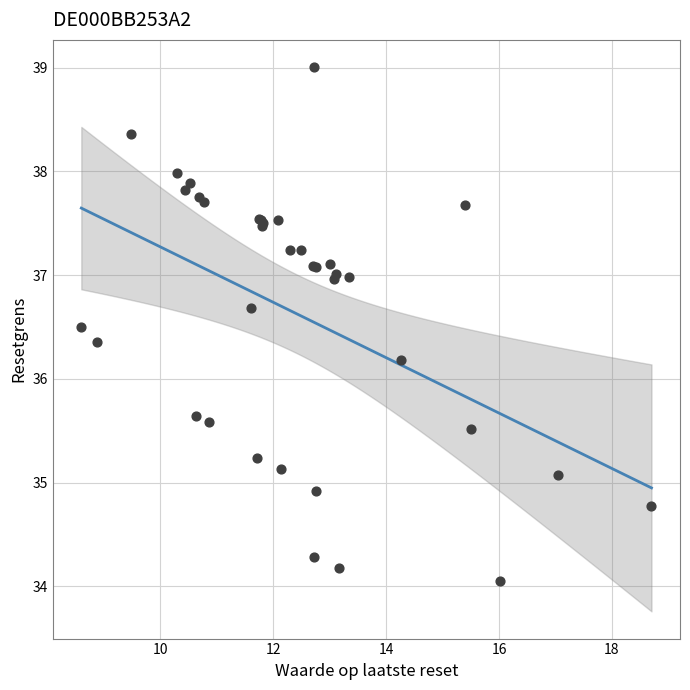

What Y value in the scatter plot is closest to 36?

36.2